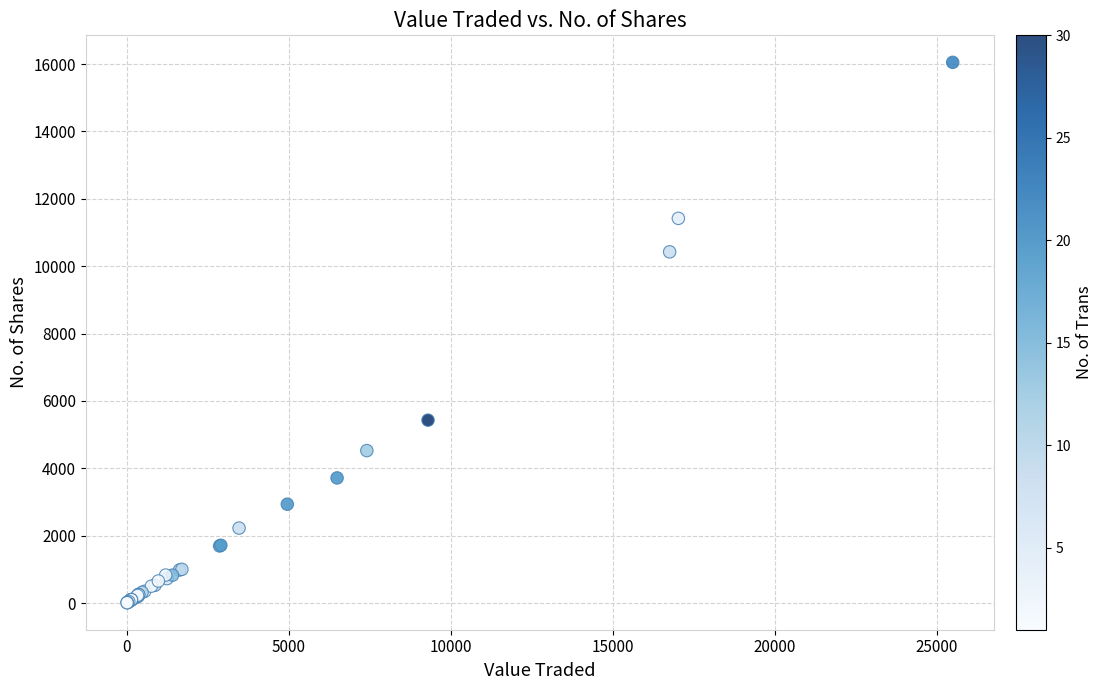

What Y value in the scatter plot is closest to 8030?

10425